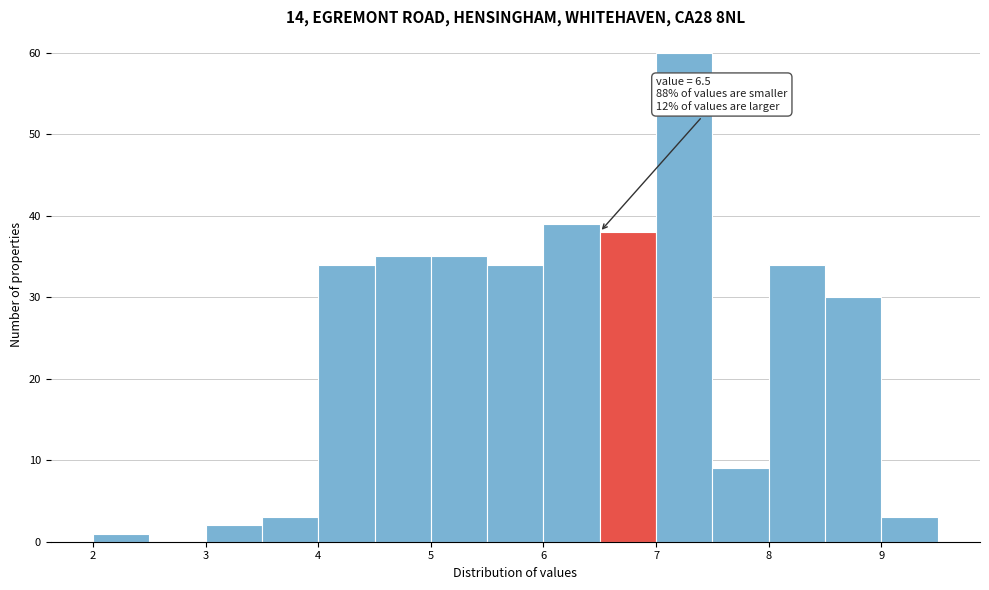

Which range on the x-axis has the tallest bar?

7.0 to 7.5